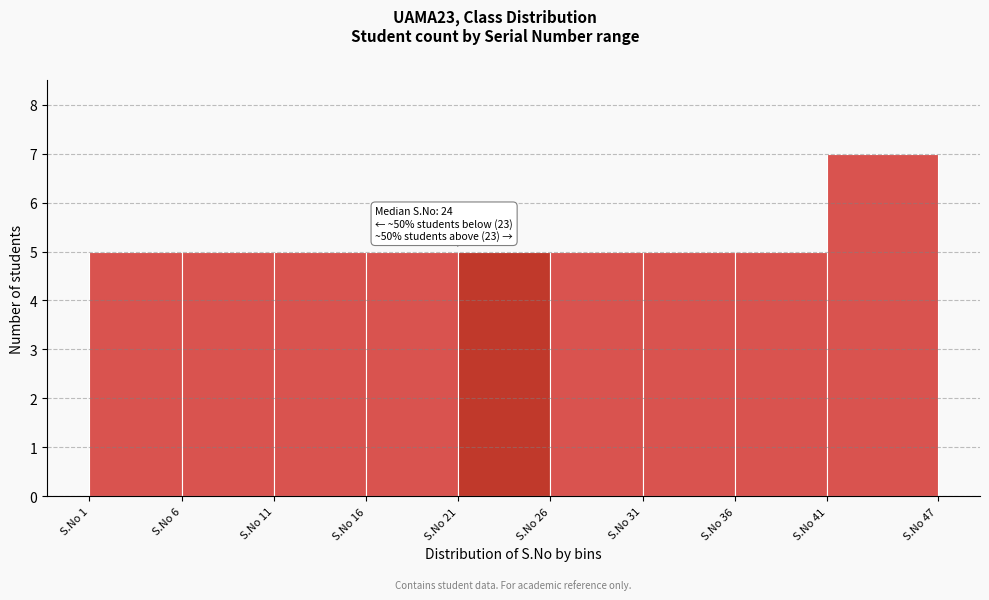

Reading left to right, extract all data points from this chart.

S.No 1=5	S.No 6=5	S.No 11=5	S.No 16=5	S.No 21=5	S.No 26=5	S.No 31=5	S.No 36=5	S.No 41=7